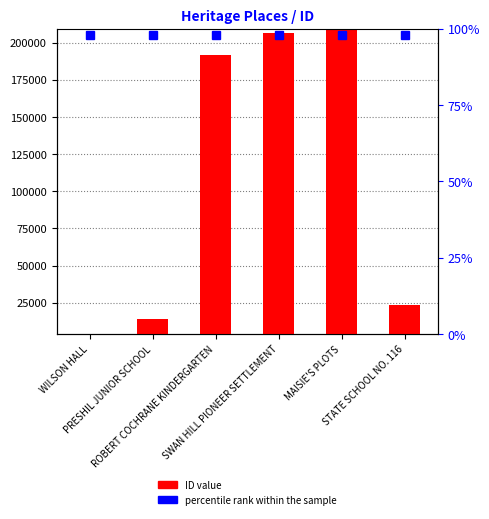

How many data points are less than 192138?

3